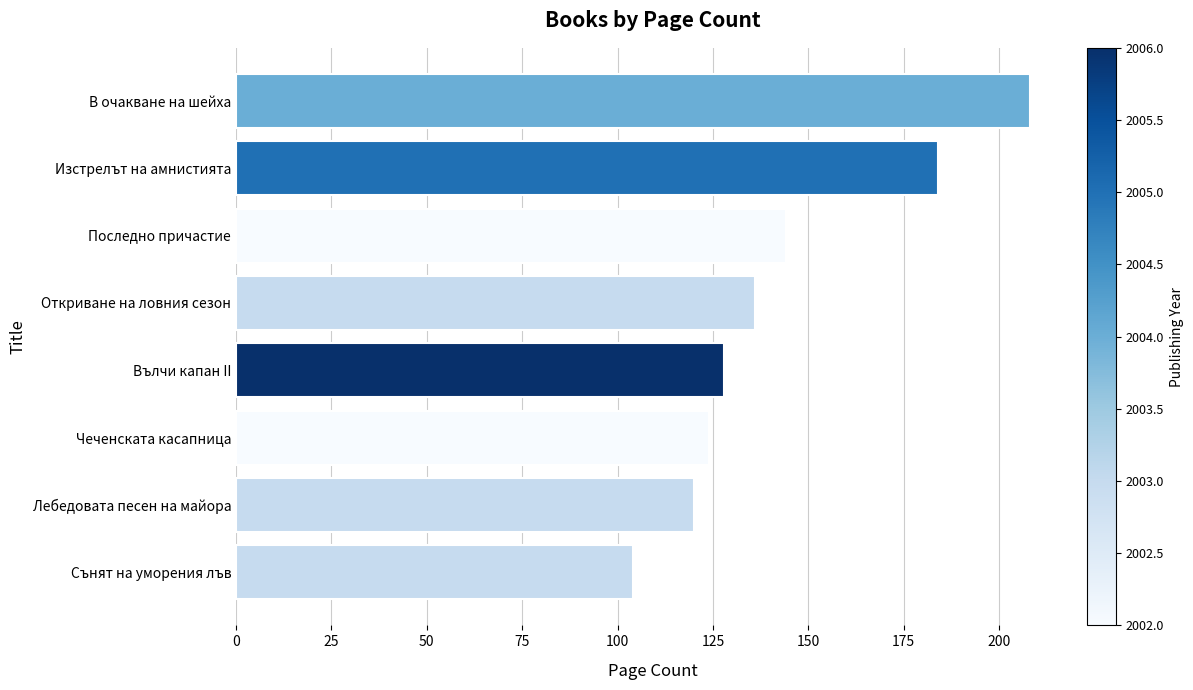

How many data points does each series have?

8